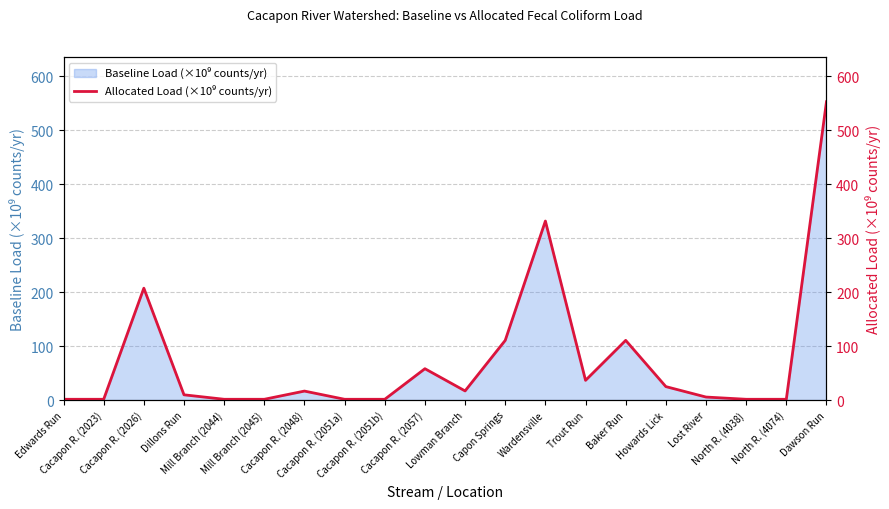

The value at North R. (4074) is 0.3. True or false?

False